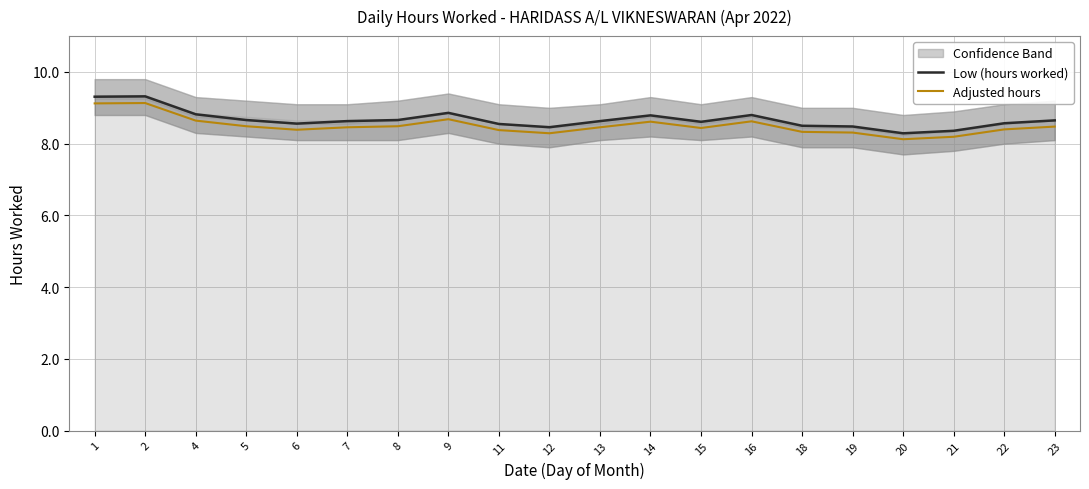

Which category has the highest value across all series?

2